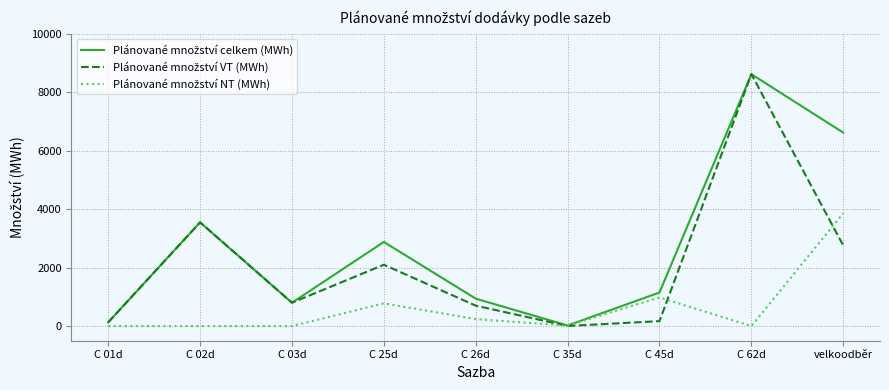

What is the maximum value shown in the chart?

8620